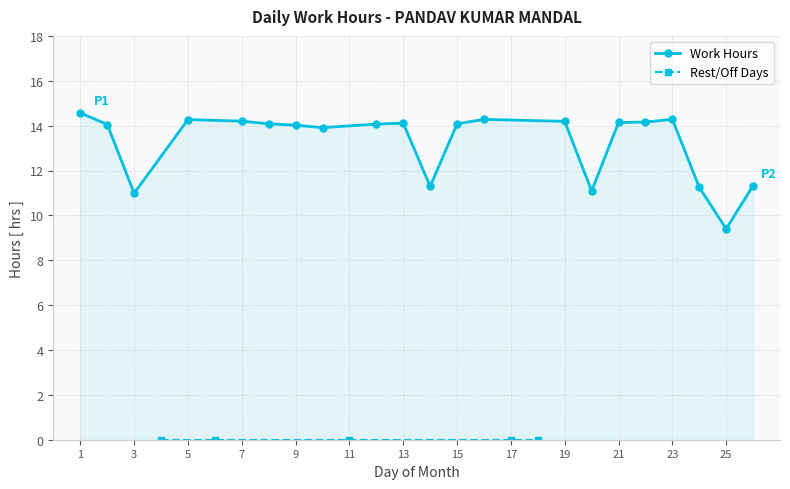

Read the value at 2.

14.1